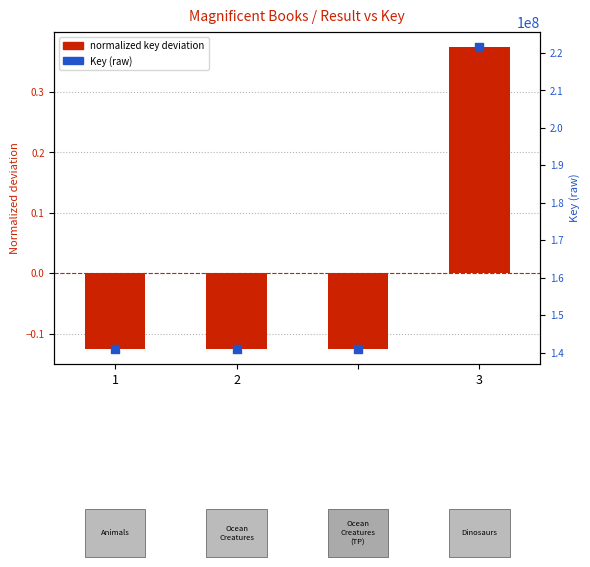

At which category is the sum across all series the highest?

3